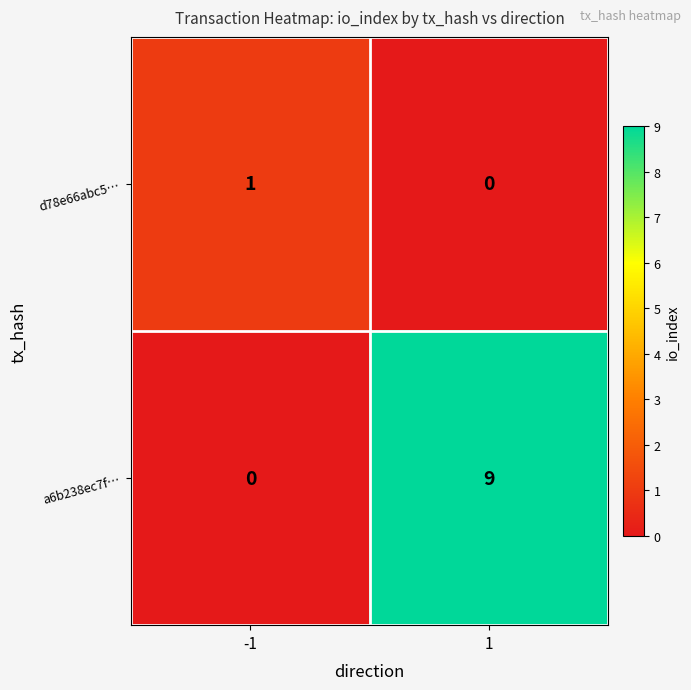

At 1, list the series in order from smallest to largest.

d78e66abc5…, a6b238ec7f…